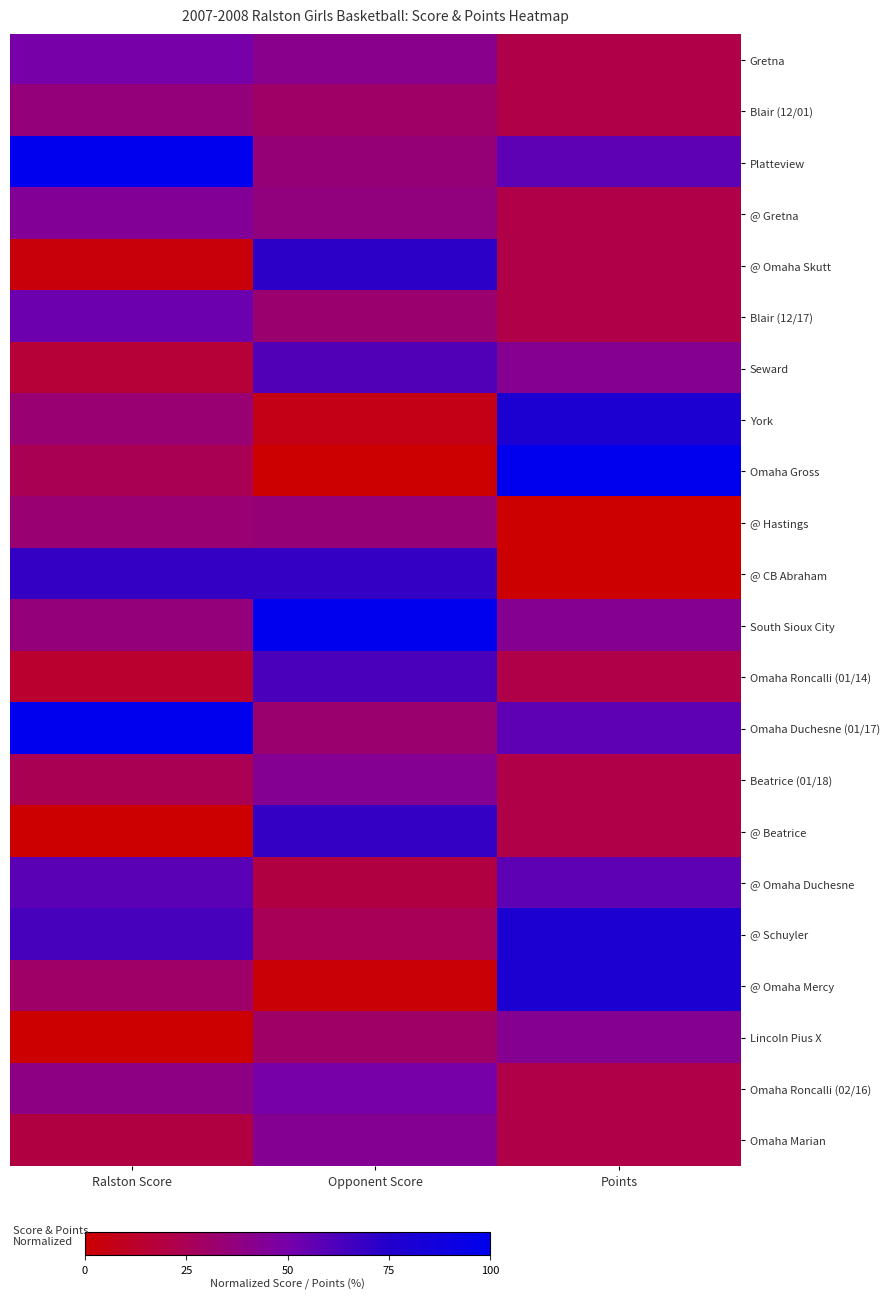

Which series has the largest total across all categories?

Platteview